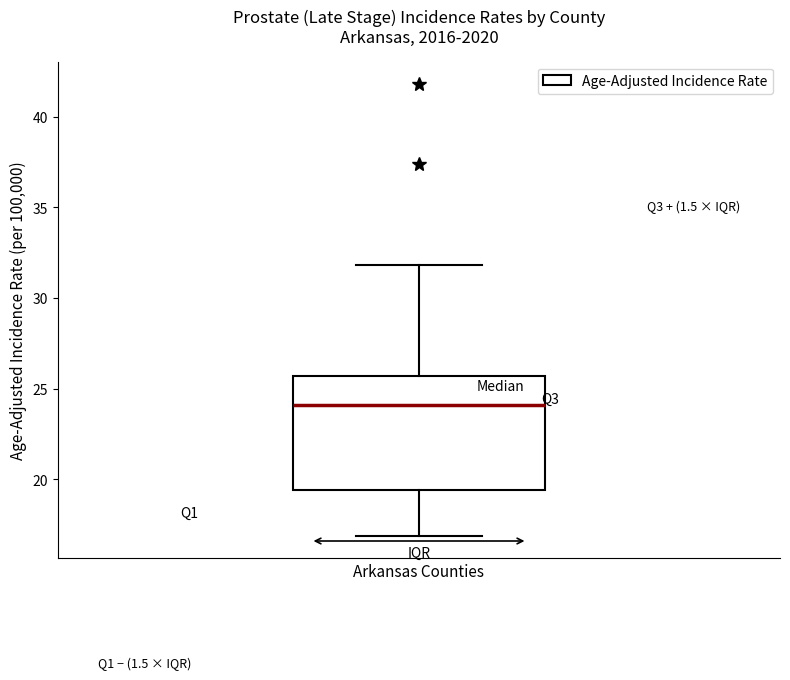

Transcribe this box plot: give where the median line is, the range the box spans, and where the two whiskers end, as read against the y-axis. The values are not printed on the chart, so give them approximately, as read against the axis.

median 24.0, box 19.5 to 25.5, whiskers 17.0 to 32.0